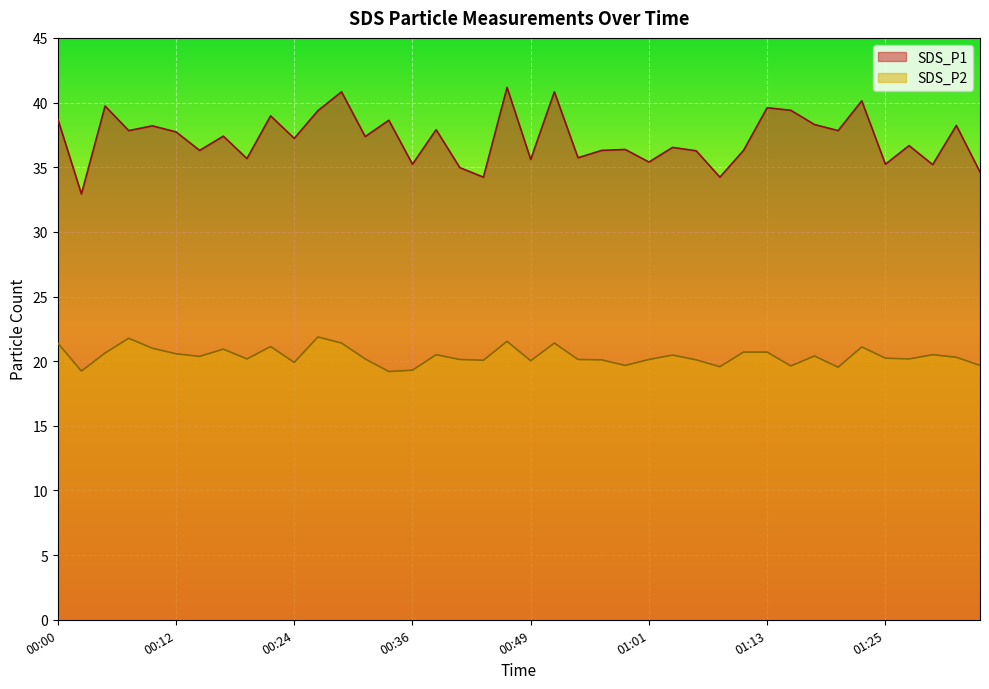

Which series changed the most between 00:32 and 01:23?

SDS_P1